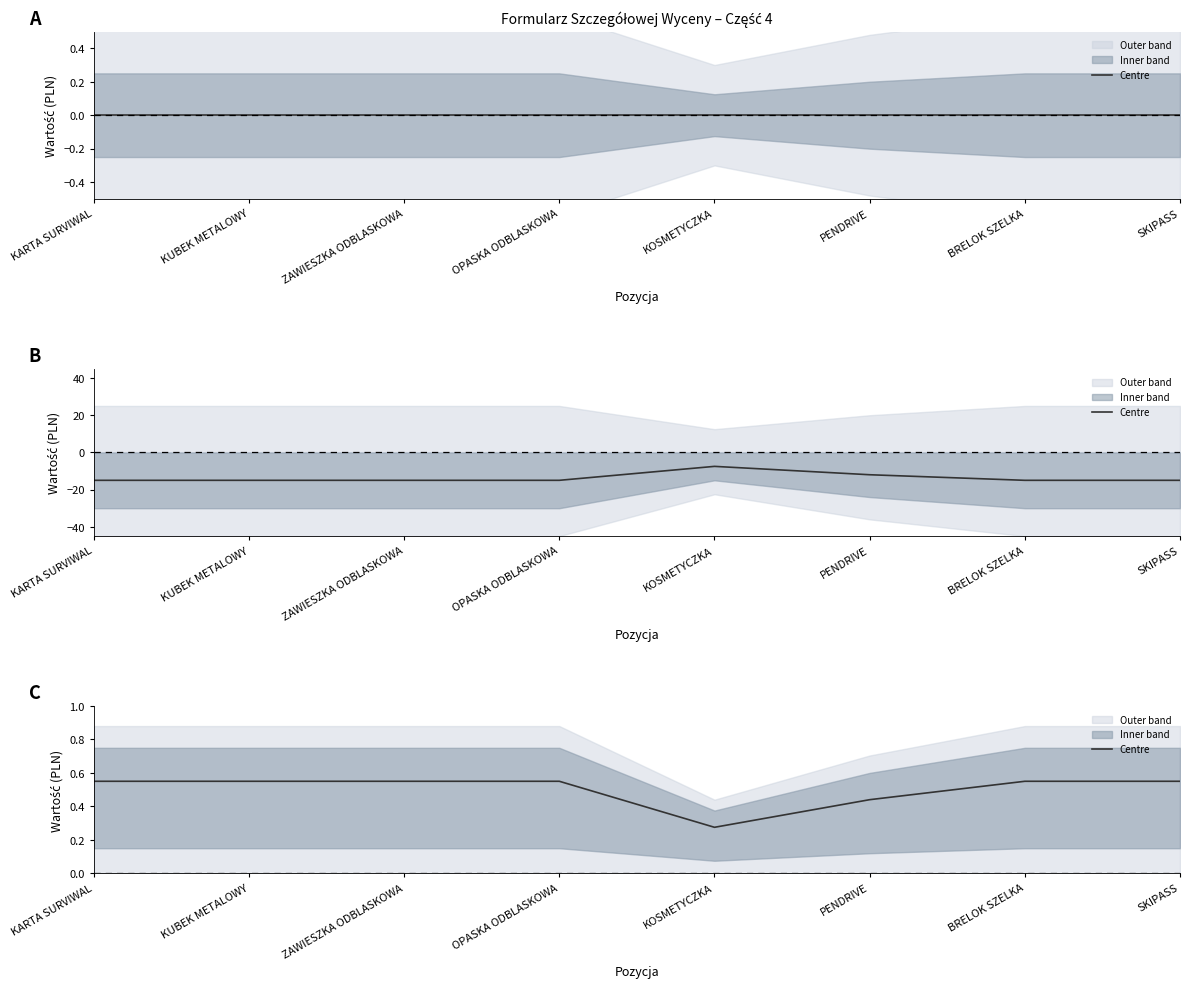

How many interior local valleys (lower than both neighbors) does the data have?

1